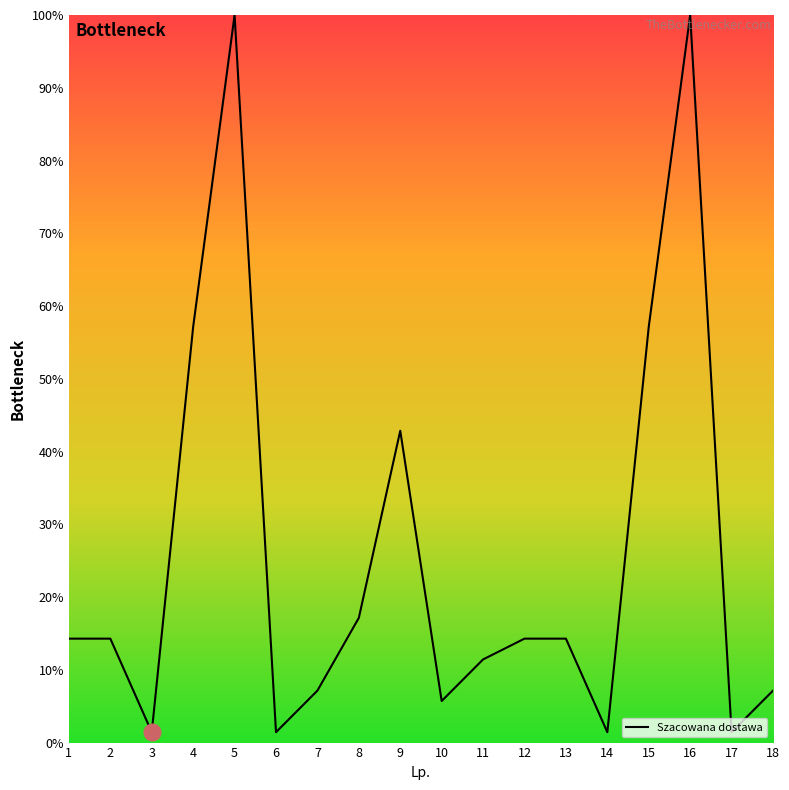

Is it true that the value at 5 is 138.2?

False